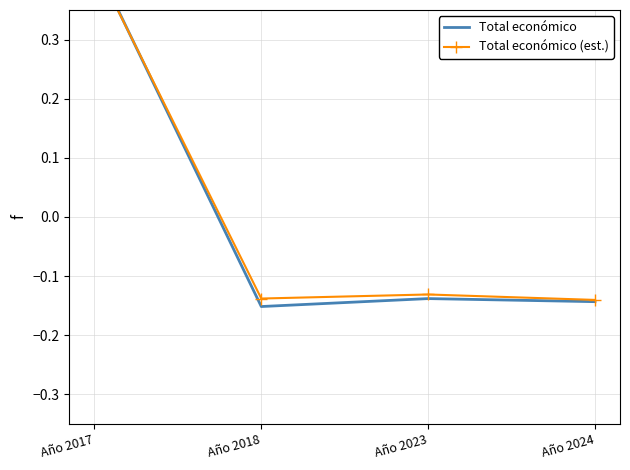

True or false: Total económico (est.) and Total económico intersect in this chart.

True